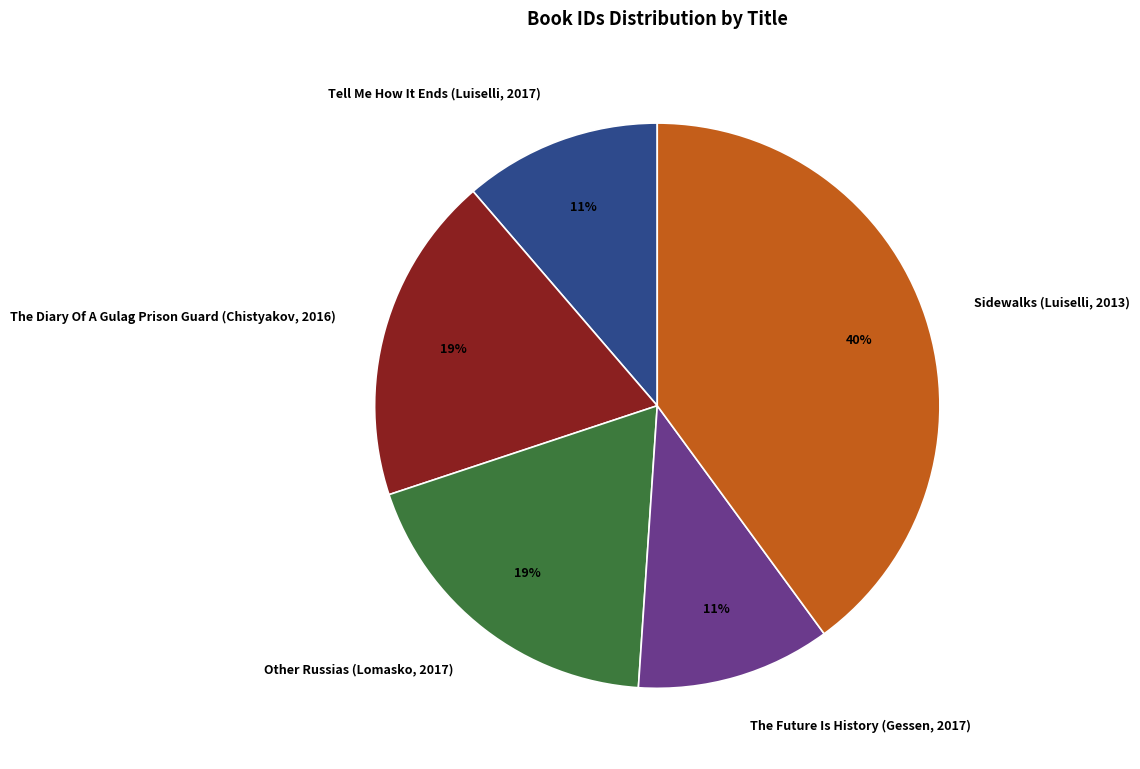

Is there any slice that represents more than half of the pie?

No